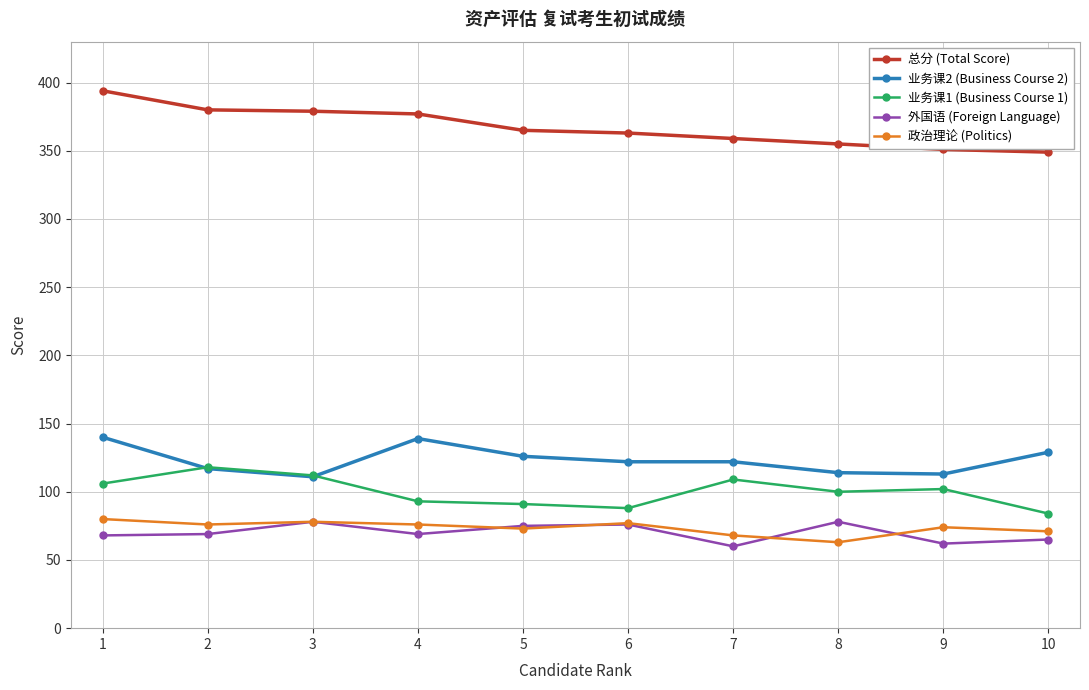

What is the difference between the maximum and minimum values in the 业务课1 (Business Course 1) series?

34